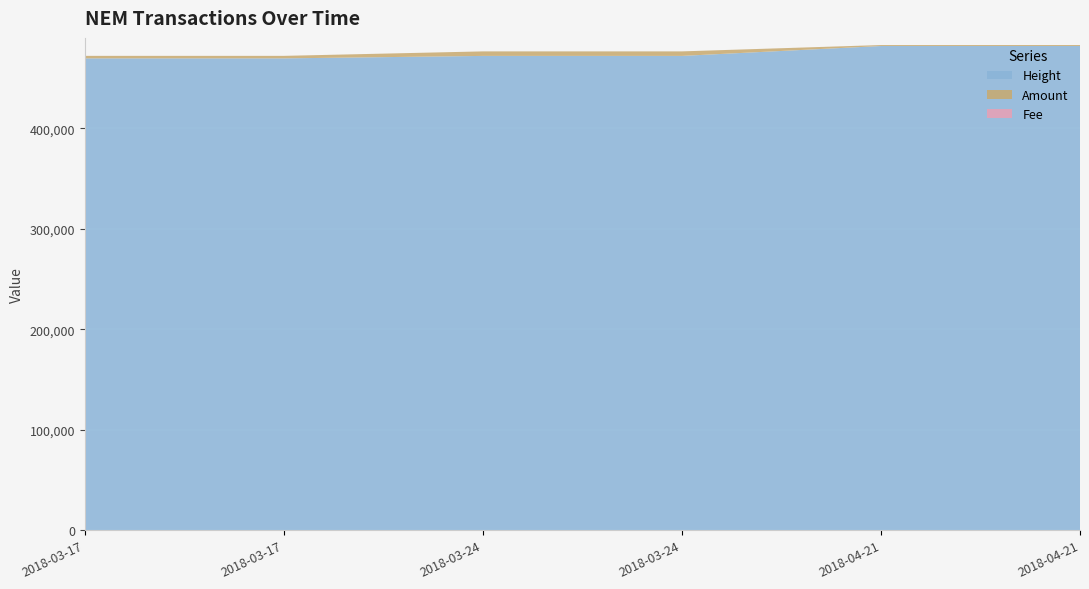

Reading right to left, what are all the values shown in this chart?

Amount: 2018-04-21 06:28:39=951	2018-04-21 06:18:33=952	2018-03-24 16:36:42=4499	2018-03-24 16:21:15=4500	2018-03-17 19:20:04=2499	2018-03-17 18:49:08=2500
Fee: 2018-04-21 06:28:39=1	2018-04-21 06:18:33=1	2018-03-24 16:36:42=1	2018-03-24 16:21:15=1	2018-03-17 19:20:04=1	2018-03-17 18:49:08=1
Height: 2018-04-21 06:28:39=481920	2018-04-21 06:18:33=481916	2018-03-24 16:36:42=472064	2018-03-24 16:21:15=472062	2018-03-17 19:20:04=469602	2018-03-17 18:49:08=469599